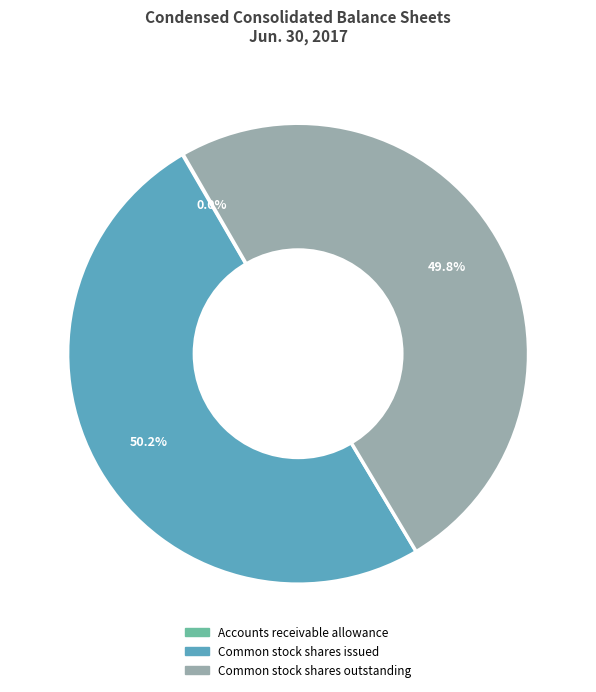

Approximately how many times larger is the value at Common stock shares outstanding compared to Common stock shares issued?

1.0